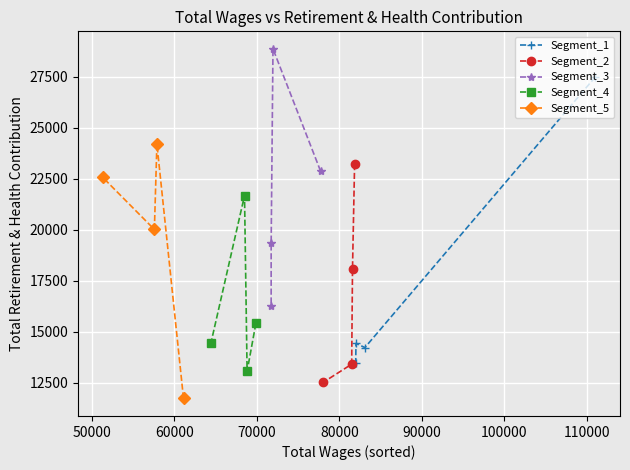

What is the difference between the maximum and minimum values in the Segment_5 series?

12474